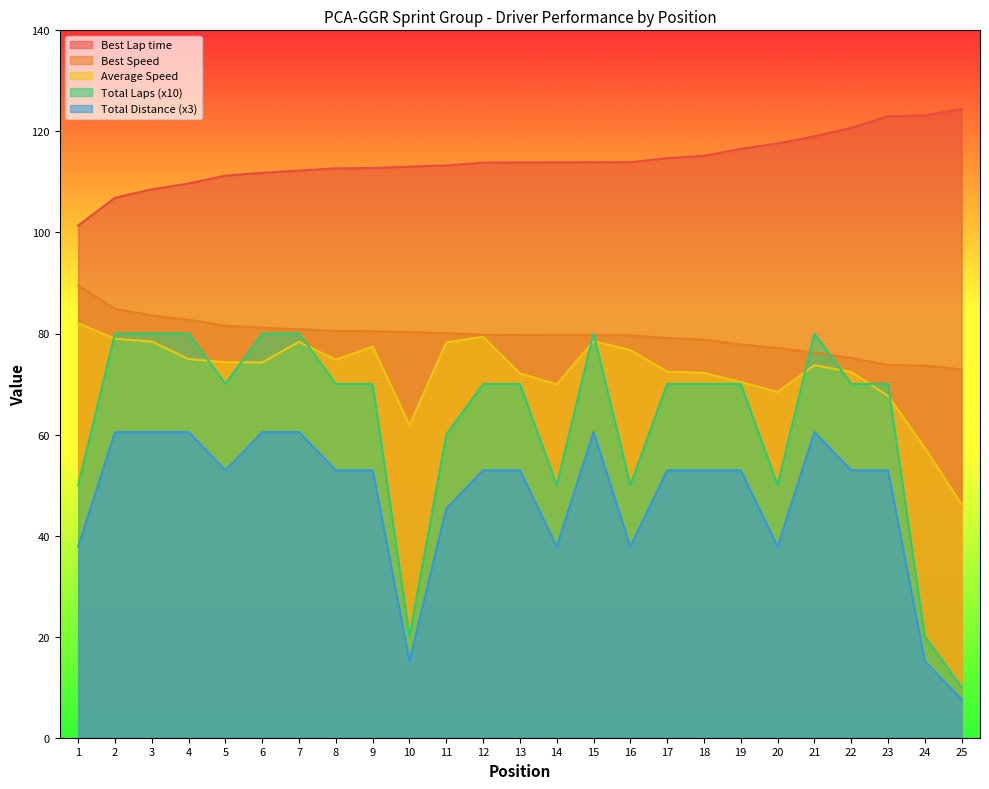

What is the difference between the maximum and second lowest values in the Best Speed series?

15.8